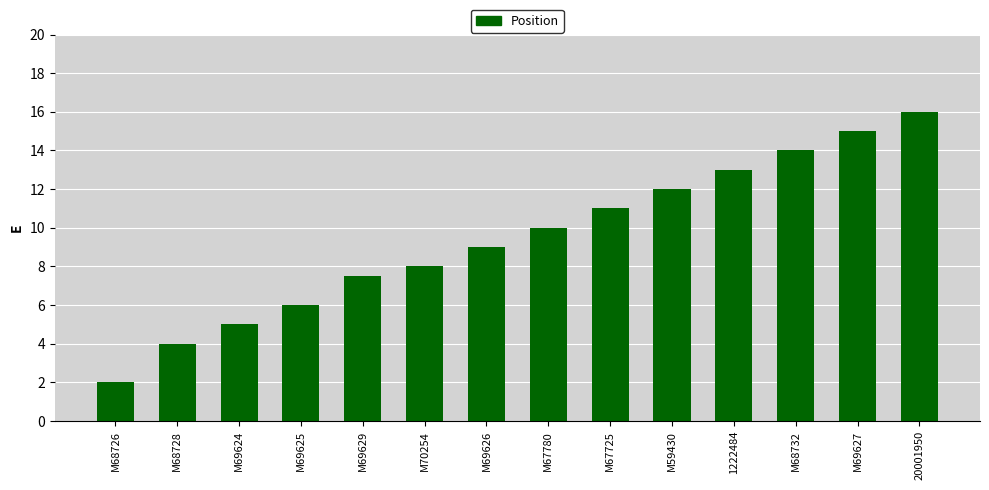

Reading right to left, extract all data points from this chart.

16.0	15.0	14.0	13.0	12.0	11.0	10.0	9.0	8.0	7.5	6.0	5.0	4.0	2.0